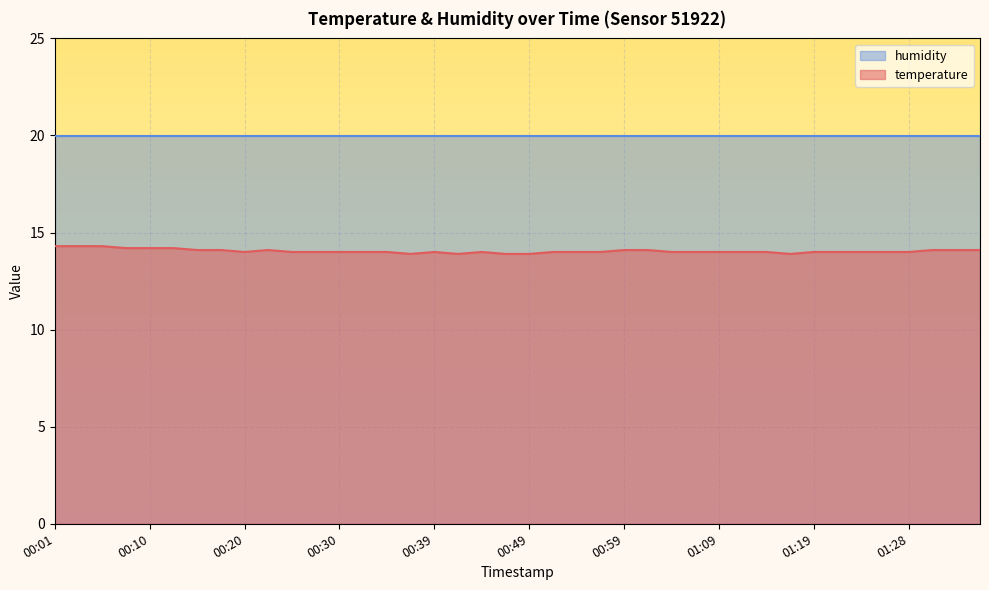

What is the ratio of the value at 01:36 to the value at 00:10?

1.0